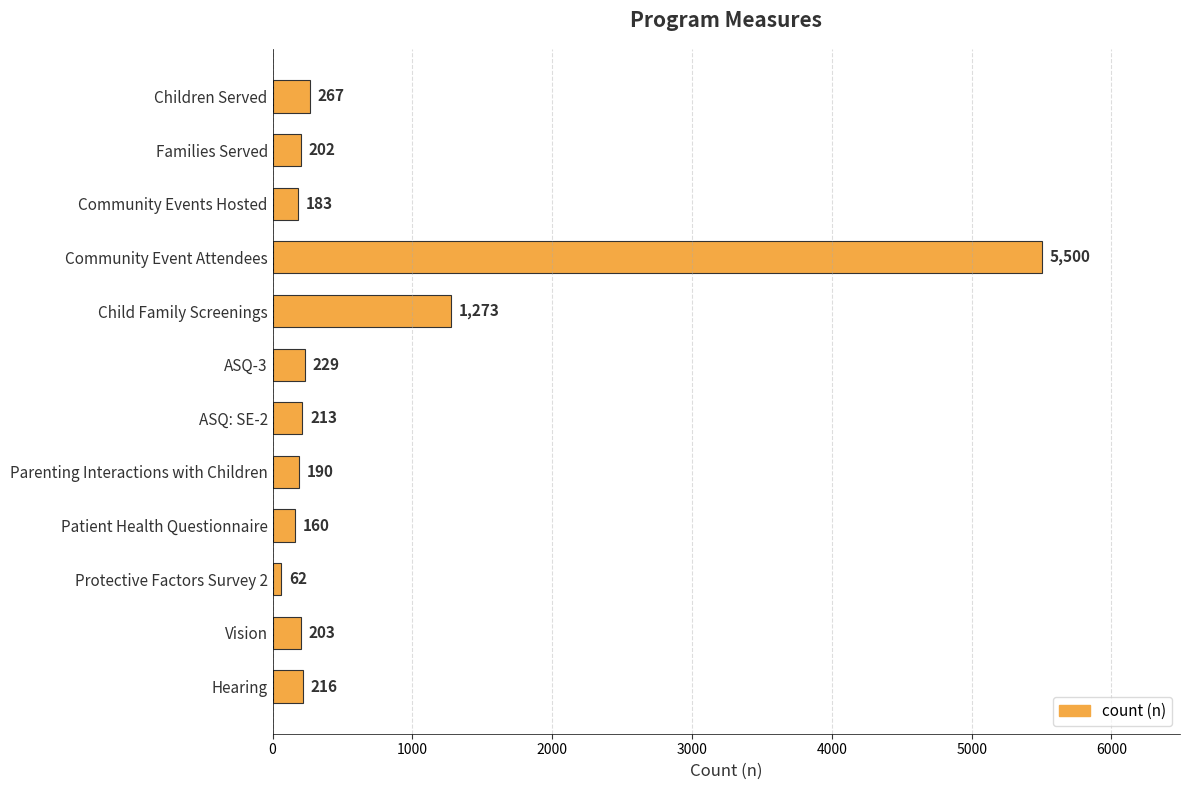

Reading top to bottom, extract all data points from this chart.

Children Served=267	Families Served=202	Community Events Hosted=183	Community Event Attendees=5500	Child Family Screenings=1273	ASQ-3=229	ASQ: SE-2=213	Parenting Interactions with Children=190	Patient Health Questionnaire=160	Protective Factors Survey 2=62	Vision=203	Hearing=216